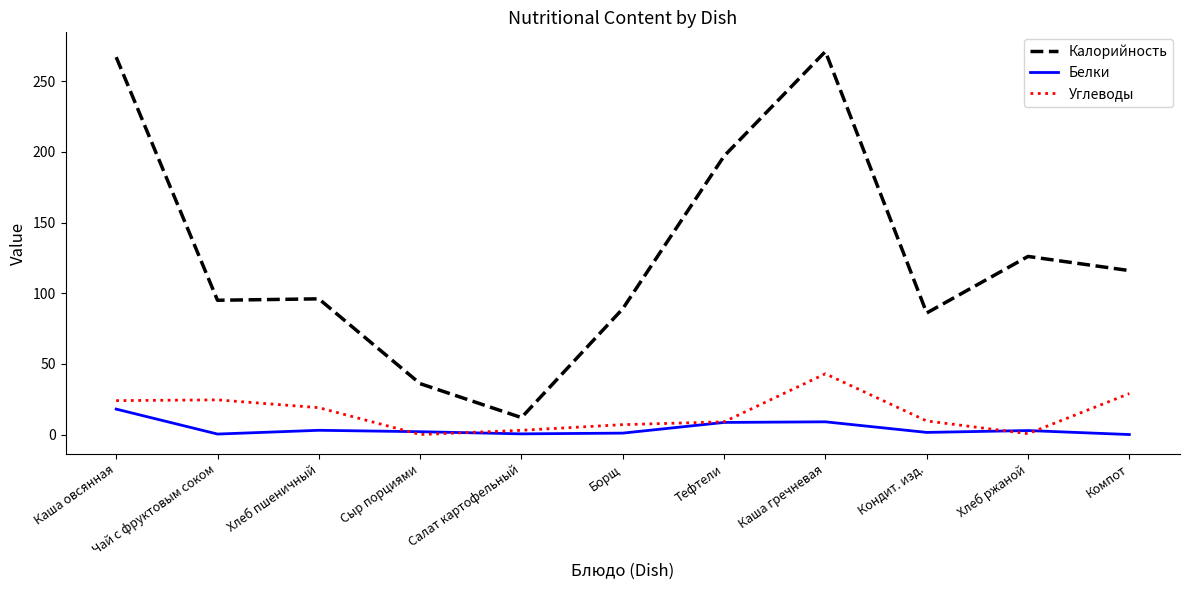

Where does the Углеводы series first go above 9?

Каша овсянная